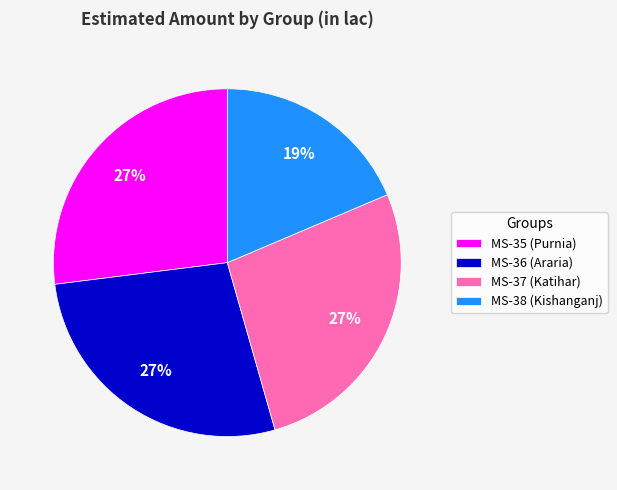

To the nearest percent, what is the combined percentage of MS-37 (Katihar) and MS-38 (Kishanganj)?

46%